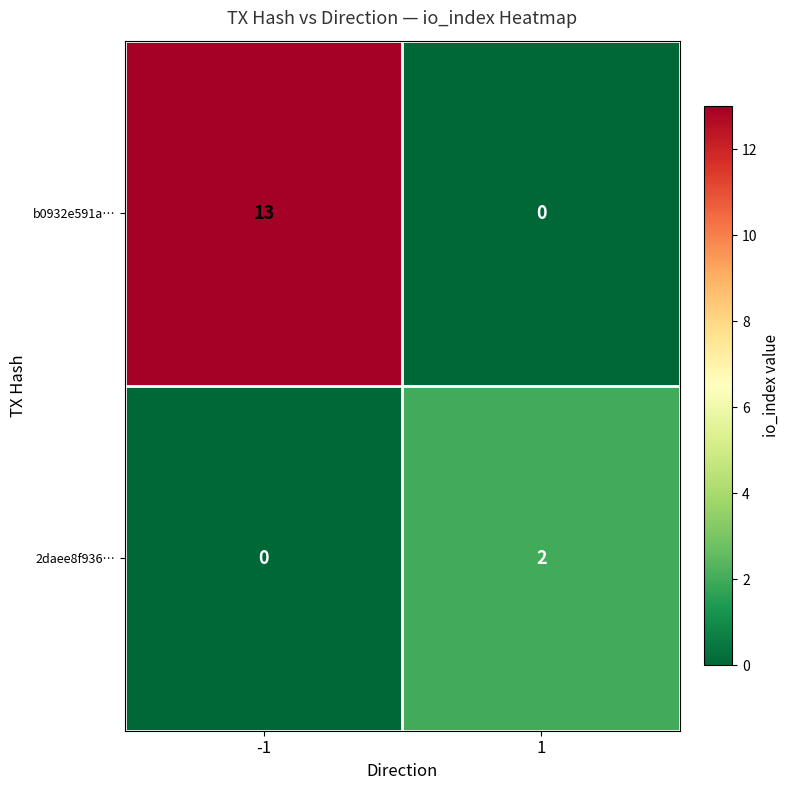

Reading right to left, transcribe all the data shown in this chart.

b0932e591a…: 0	13
2daee8f936…: 2	0